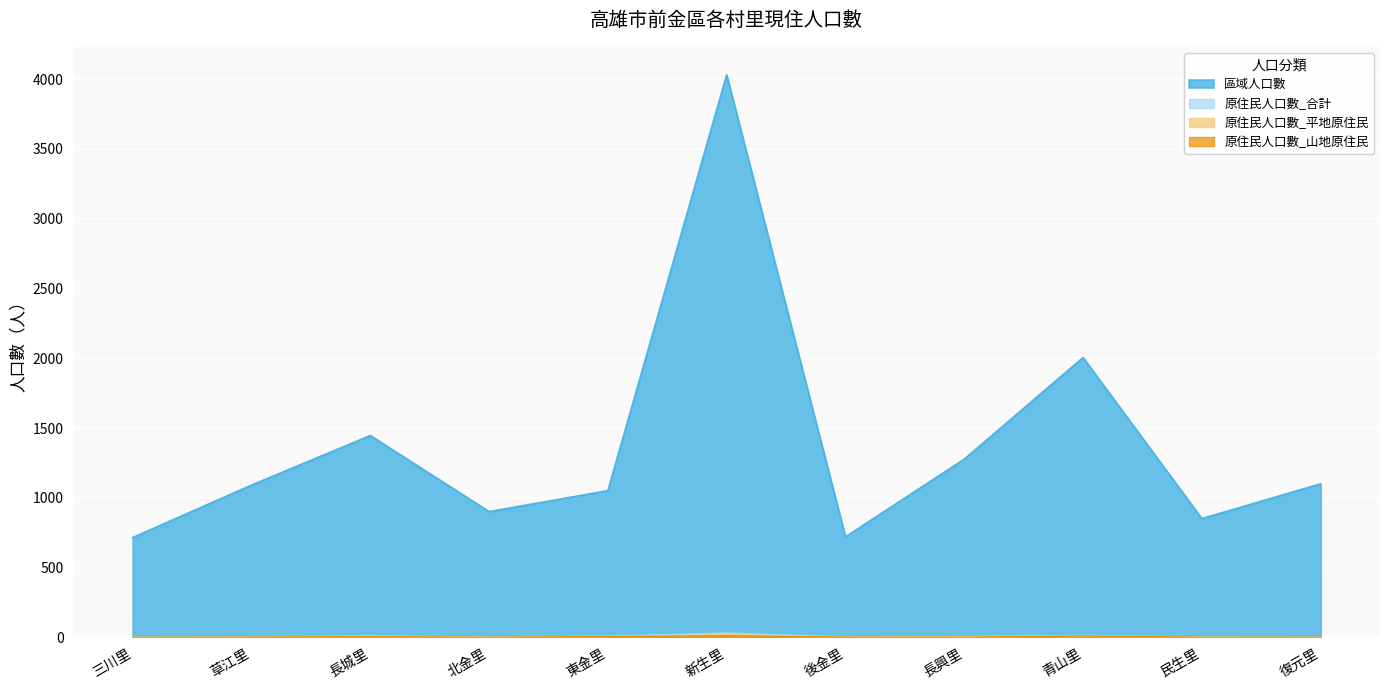

What are all the series names shown in the legend?

區域人口數, 原住民人口數_合計, 原住民人口數_平地原住民, 原住民人口數_山地原住民